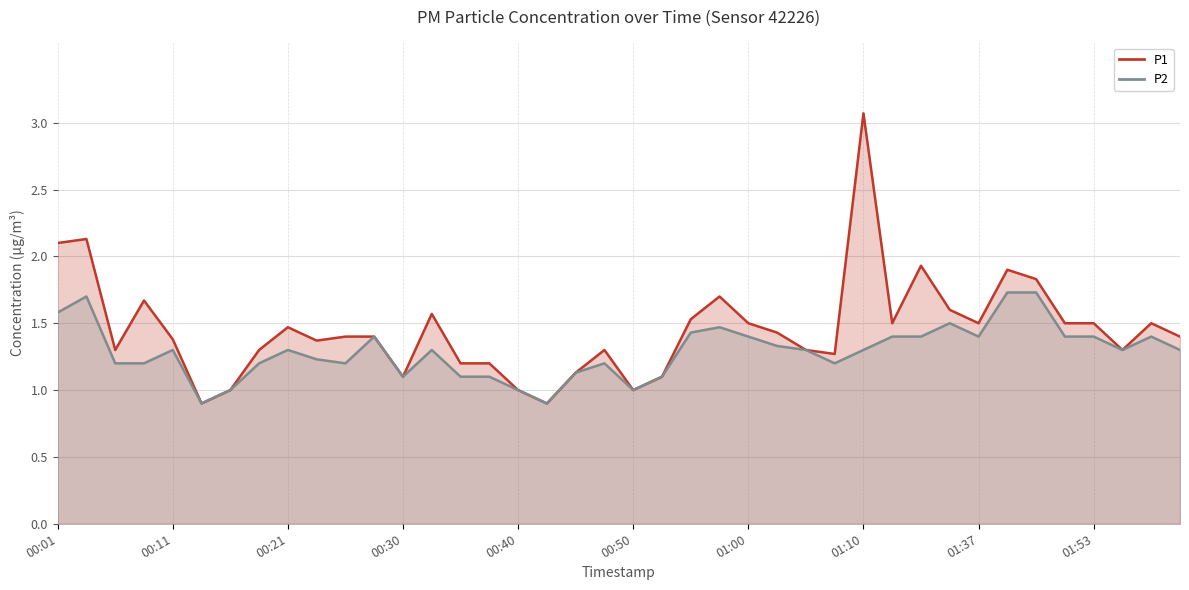

What is the highest value of the P2 series?

1.7